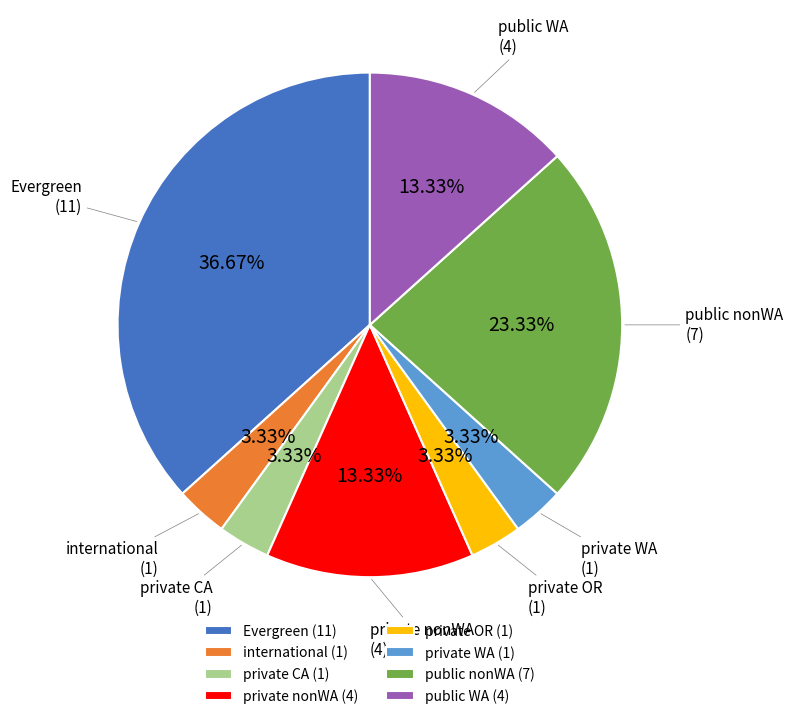

The Evergreen slice represents 37% of the pie. True or false?

True